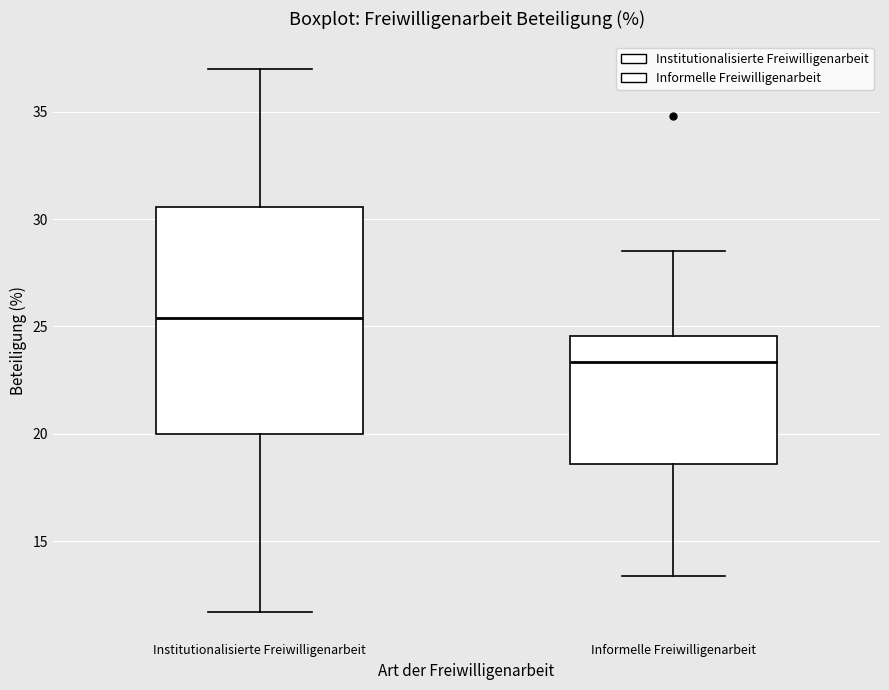

Which box is the tallest, from its lower edge to its upper edge?

Institutionalisierte Freiwilligenarbeit